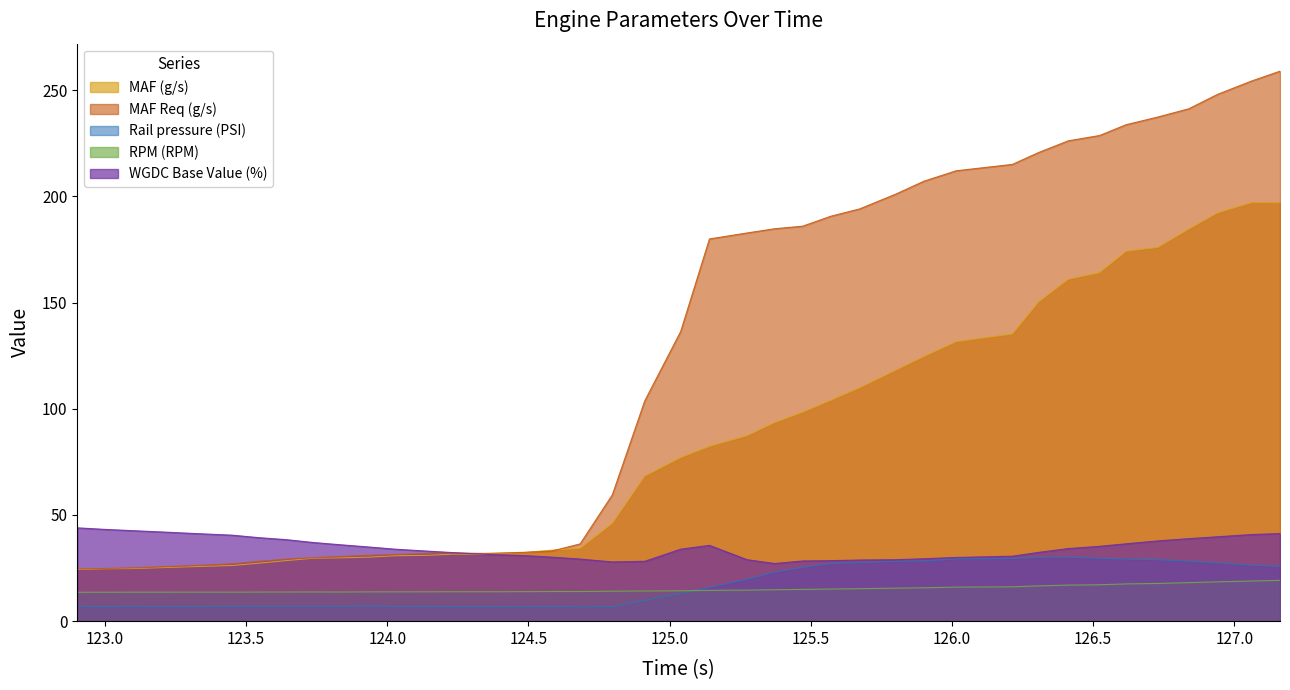

What is the sum of all MAF (g/s) values?

3394.4